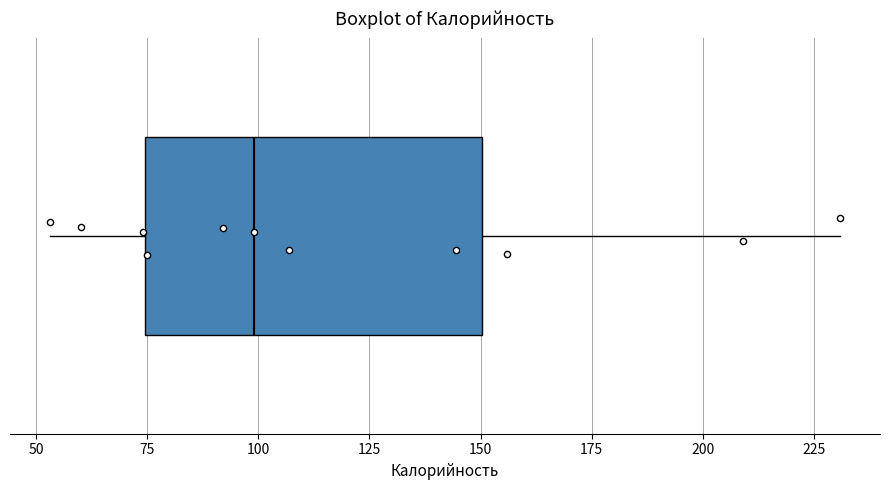

Read this box plot against the x-axis: the position of the median line, the range covered by the box, and the ends of both whiskers. The values are not printed on the chart, so give them approximately, as read against the axis.

median 100, box 75 to 150, whiskers 55 to 230